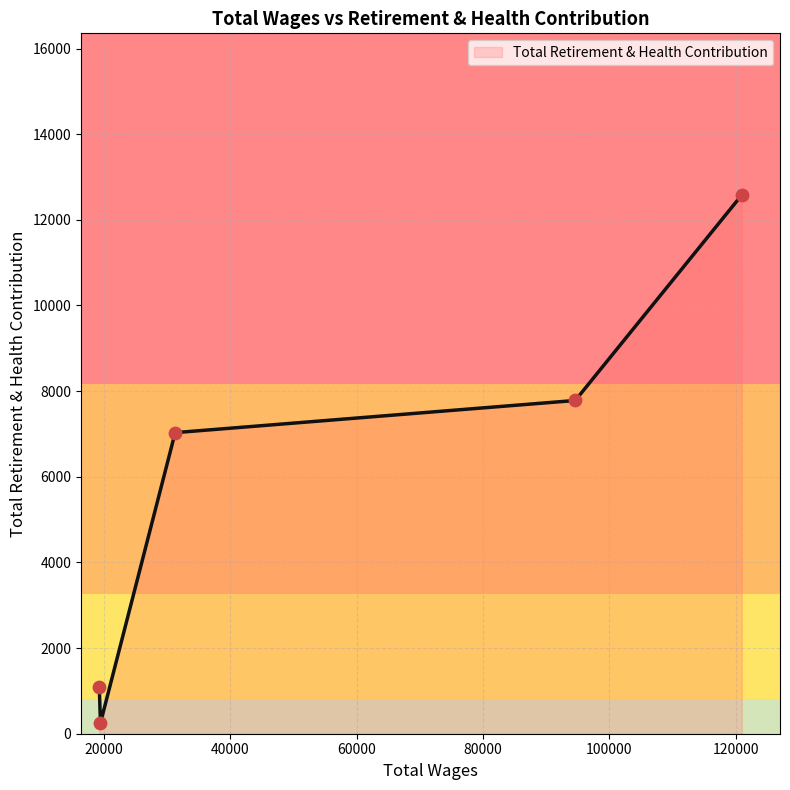

What is the difference between the maximum and second lowest values?

11481